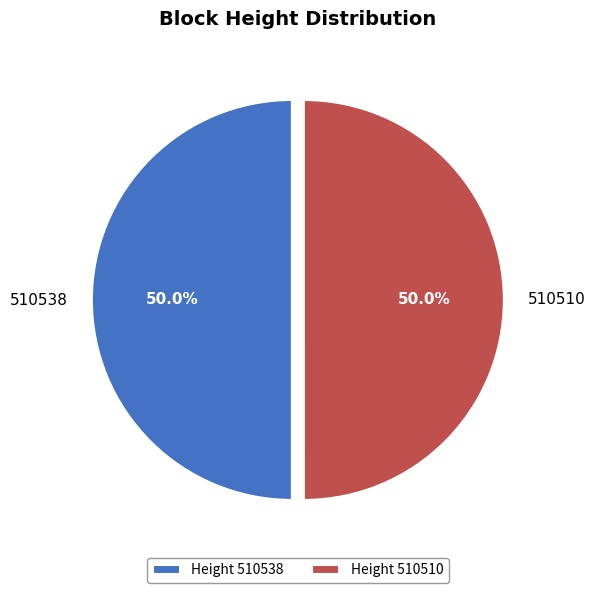

Do 510538 and 510510 together represent more than half of the pie?

Yes